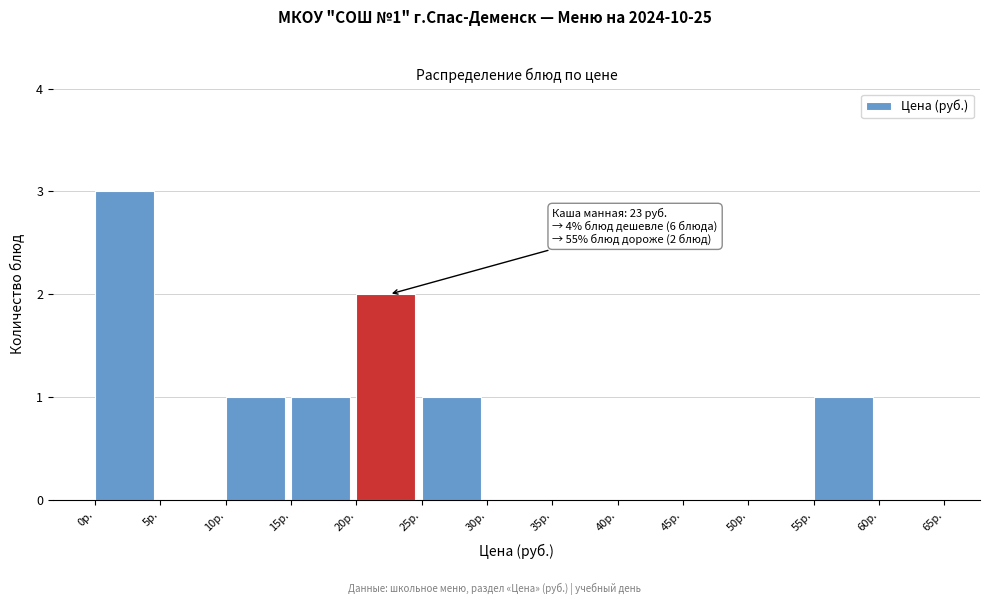

Which range on the x-axis has the tallest bar?

0 to 5